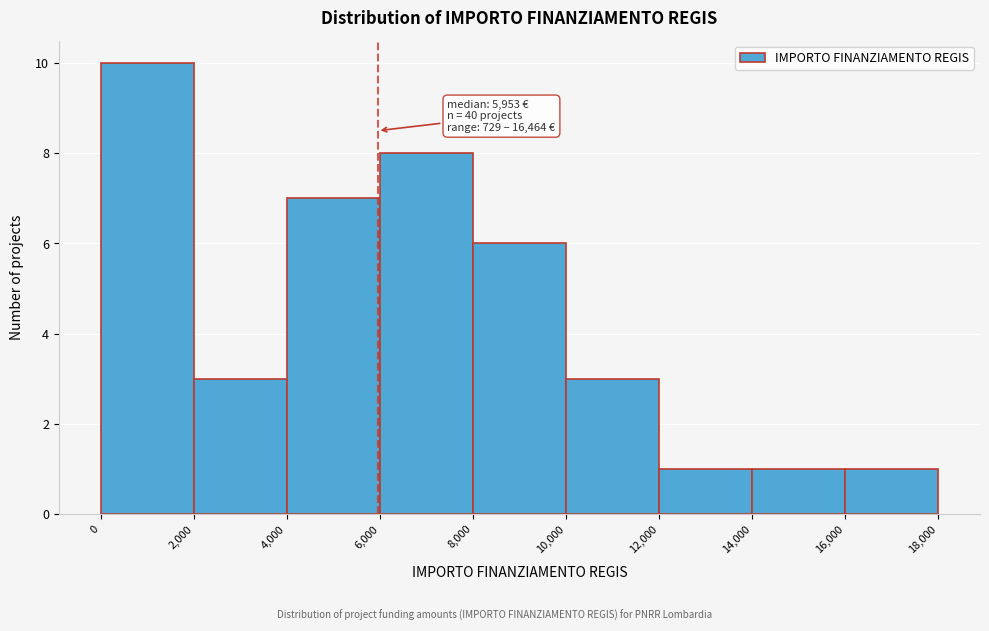

Which range on the x-axis has the tallest bar?

0 to 2,000